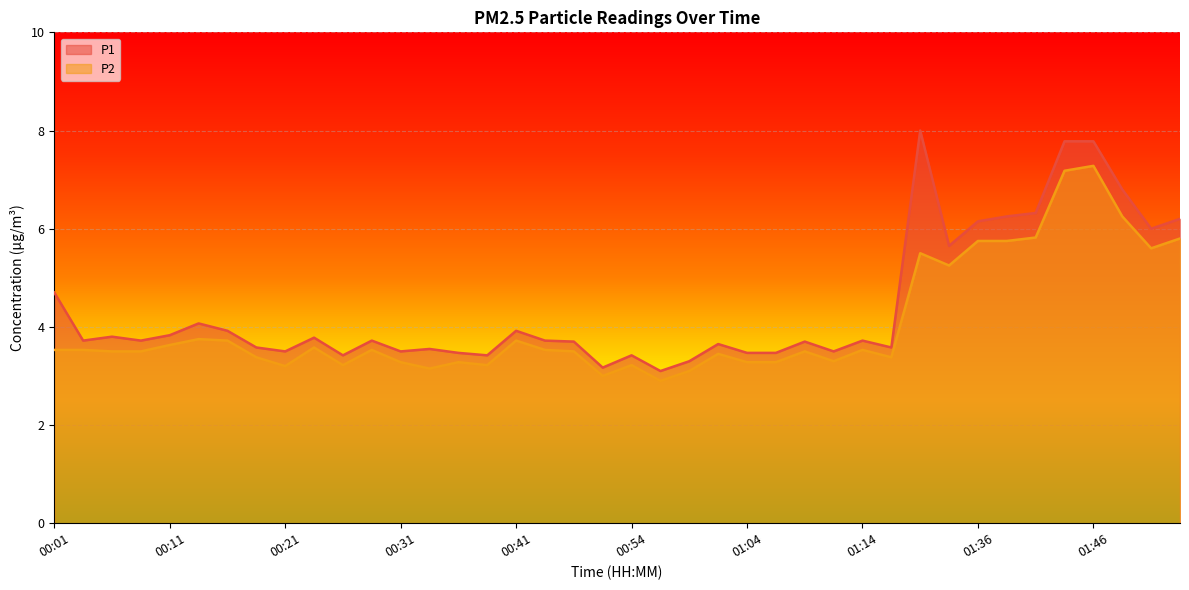

Does the chart display data point markers on the line(s)?

No